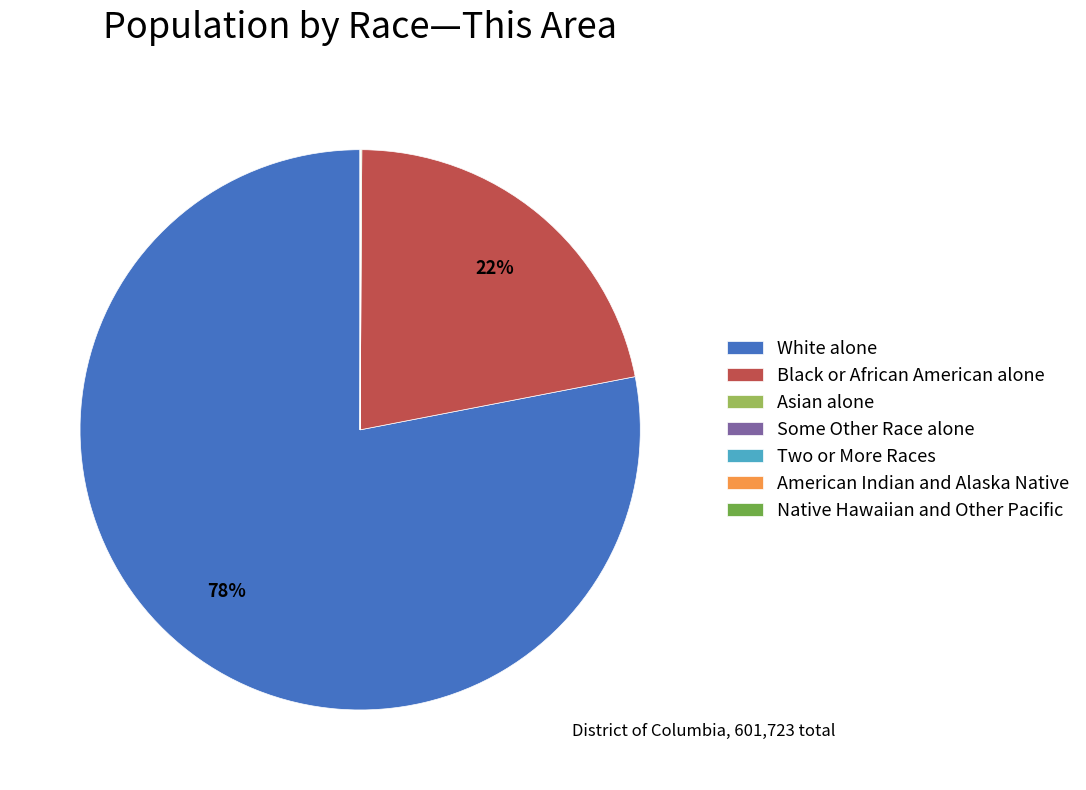

To the nearest percent, what portion does Black or African American alone represent?

22%